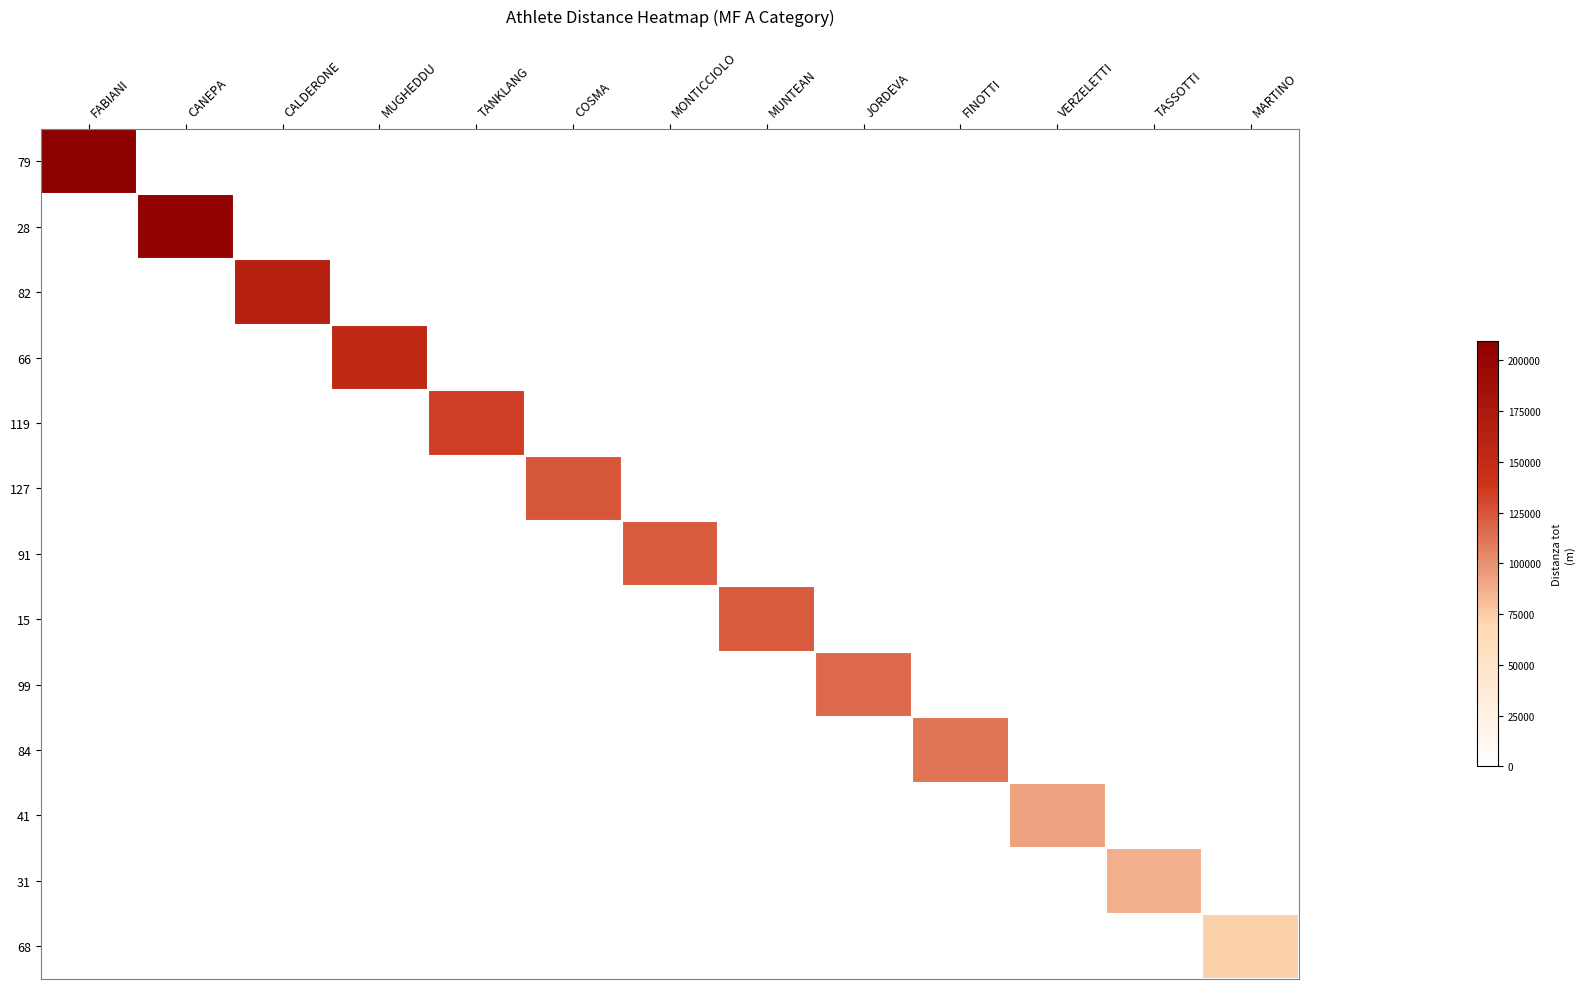

Which series has the widest spread of values?

79